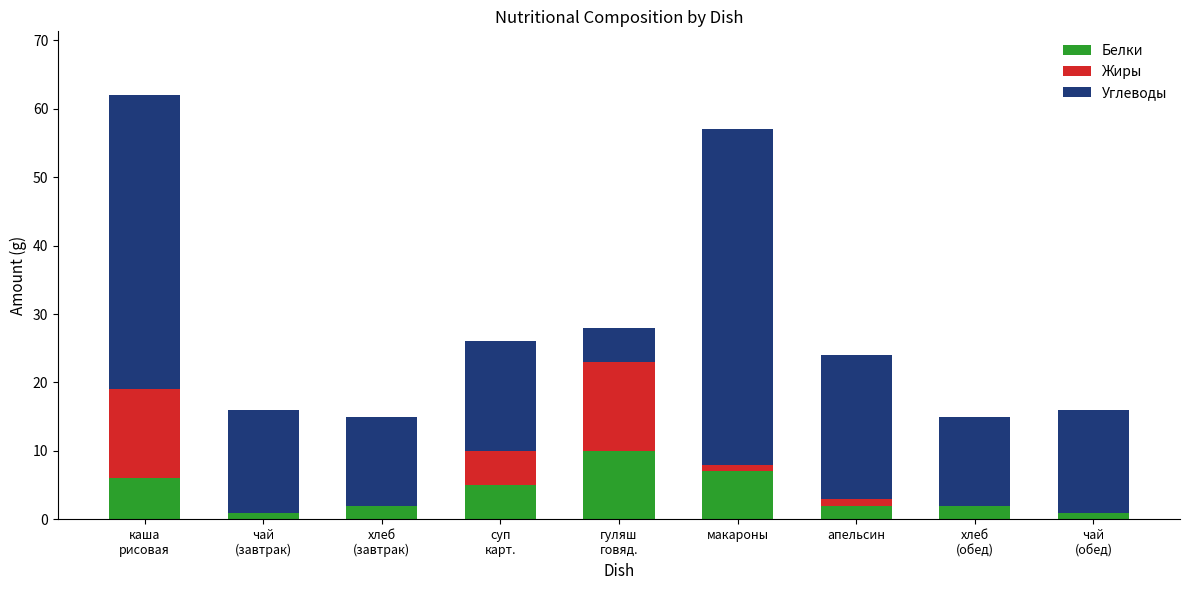

Where does the Белки series first go above 2?

каша
рисовая